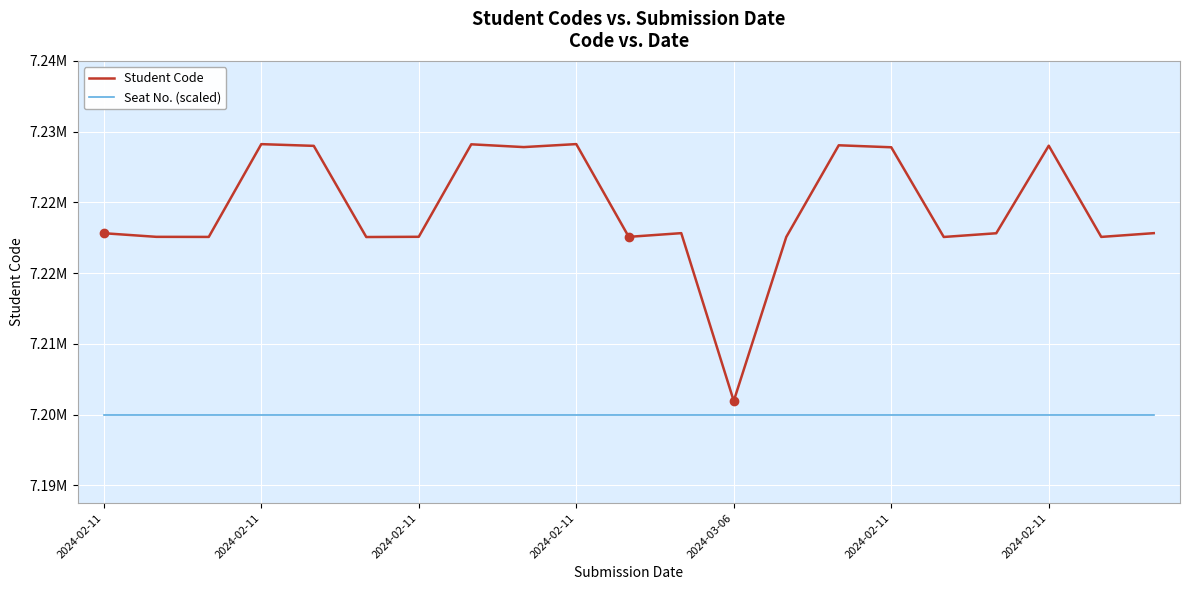

At which category is the sum across all series the highest?

2024-02-11